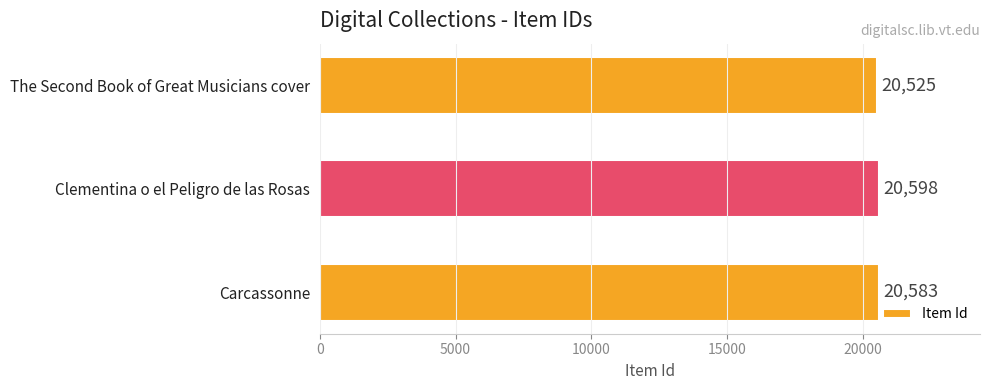

Count the number of categories in the chart.

3